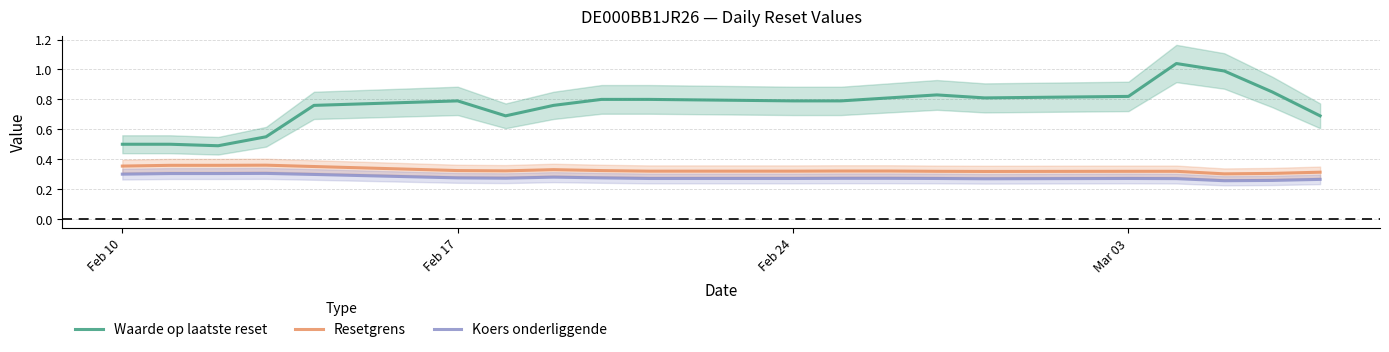

True or false: Koers onderliggende and Resetgrens intersect in this chart.

False